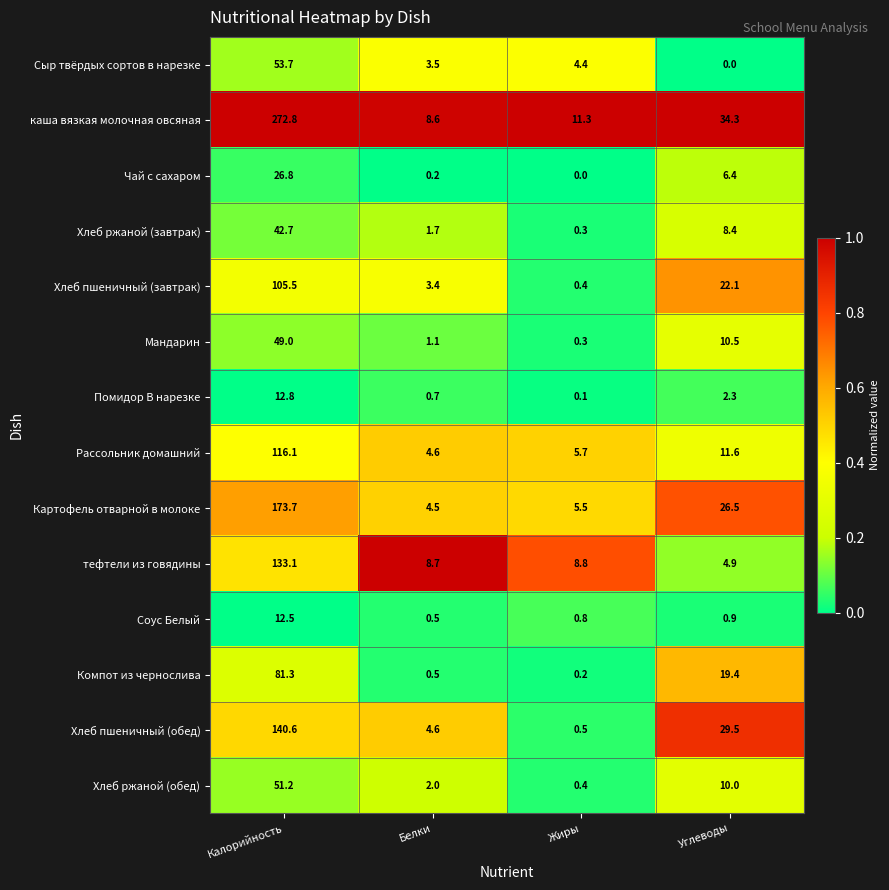

What is the sum of the Соус Белый values at Углеводы and Белки?

1.4